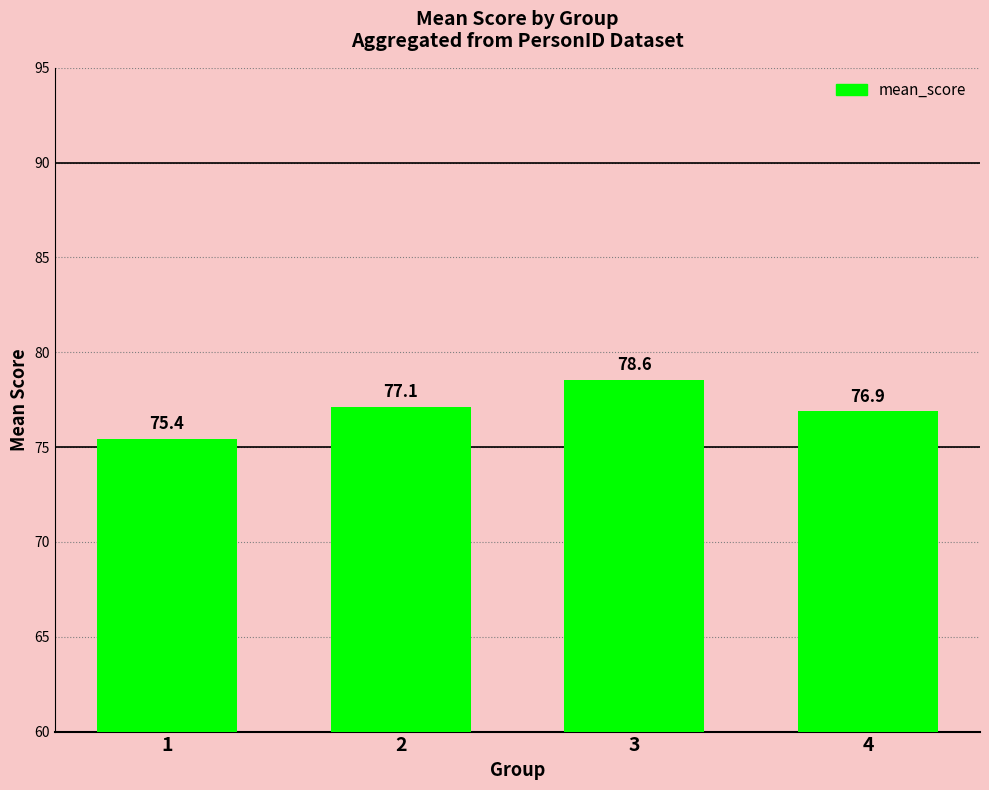

Which has a higher value, 2 or 4?

2